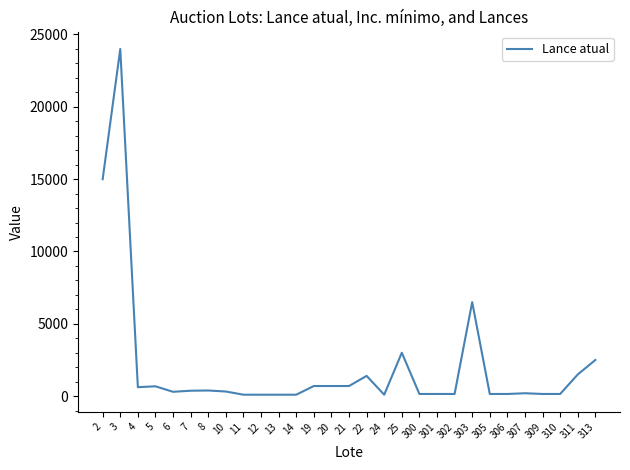

How many lines are shown in the chart?

1